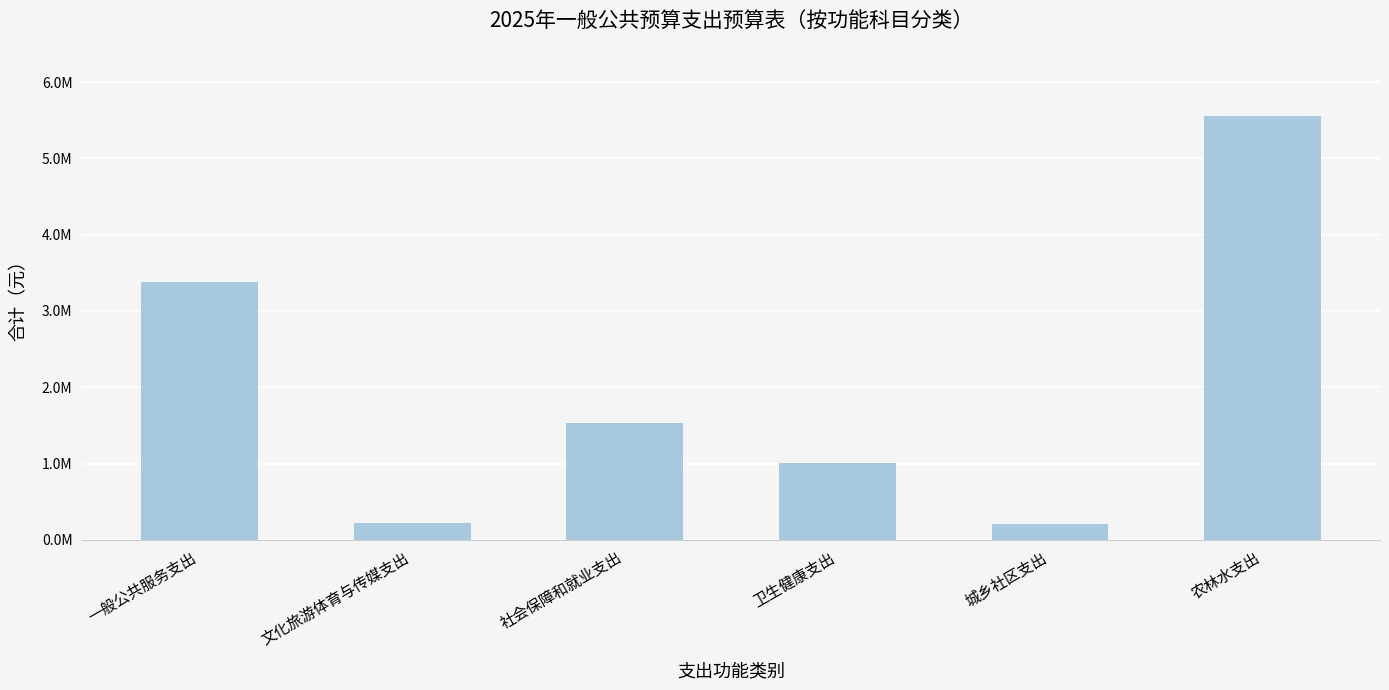

Reading left to right, extract all data points from this chart.

3382701	214234	1533443	1001444	209371	5560082